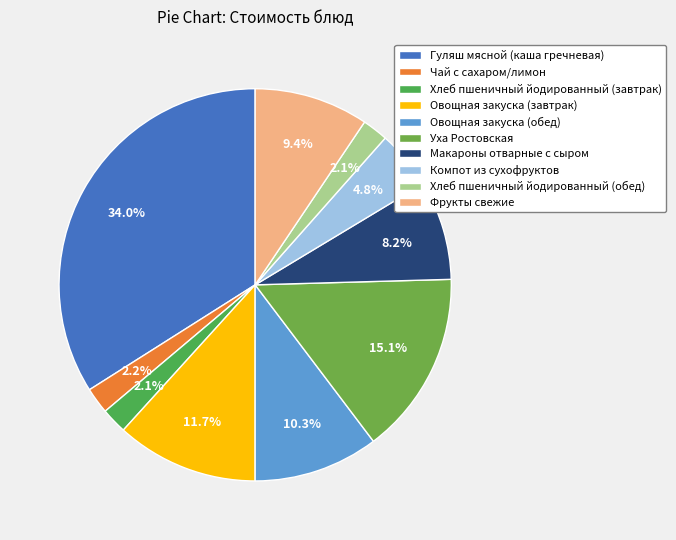

Which has a higher value, Хлеб пшеничный йодированный (обед) or Фрукты свежие?

Фрукты свежие